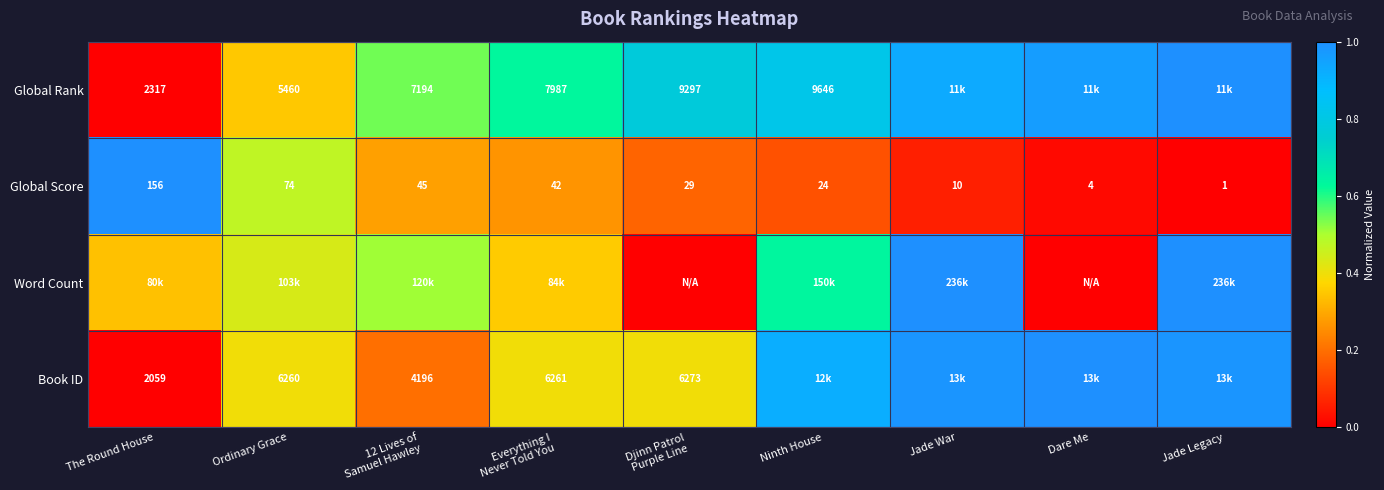

Between The Round House and Ninth House, which is larger?

Ninth House